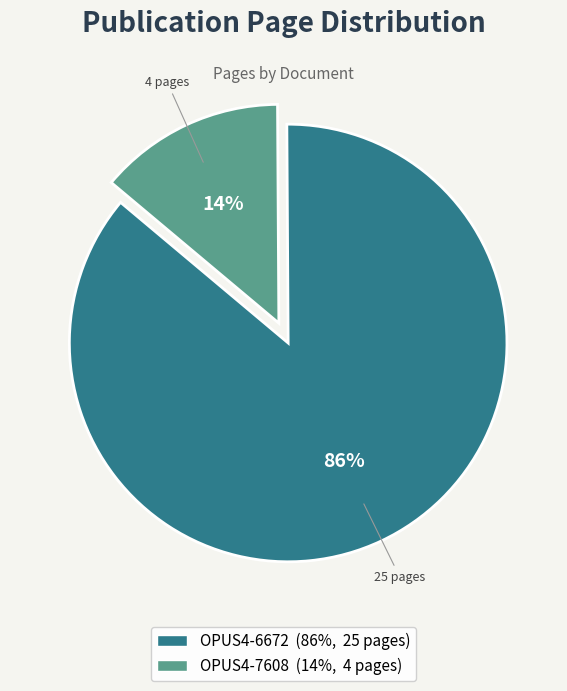

Does OPUS4-6672 account for over 50% of the chart?

Yes